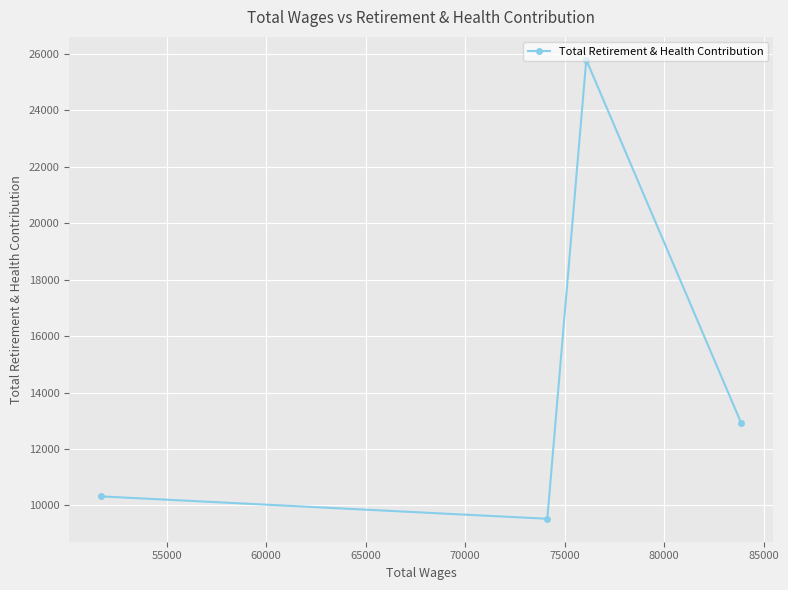

What is the difference between the second highest and second lowest values?

2591